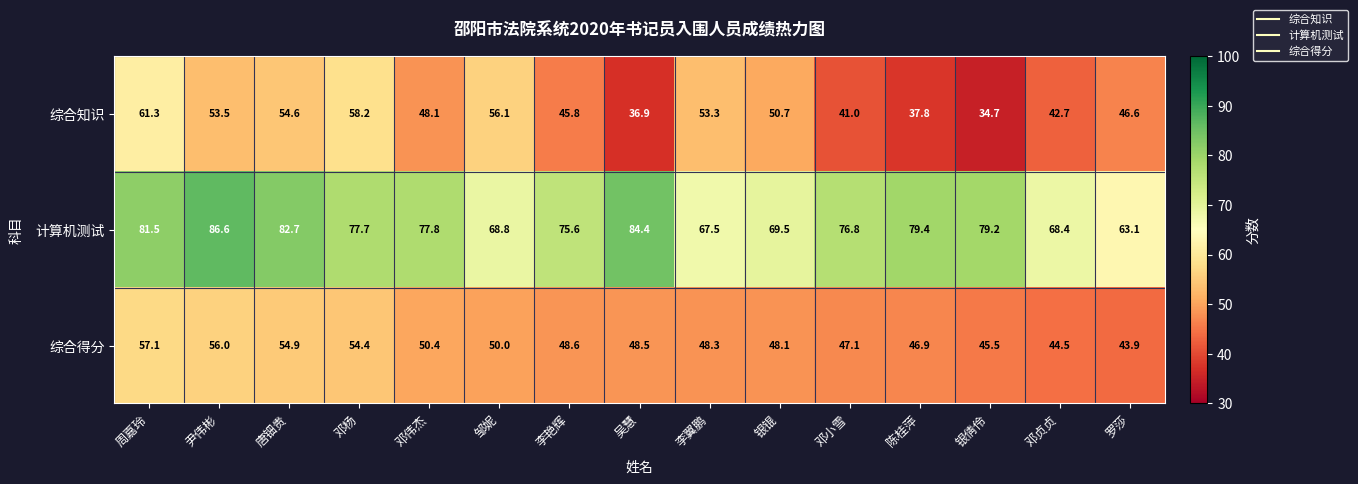

What is the difference between the second highest and second lowest values in the 综合知识 series?

21.3